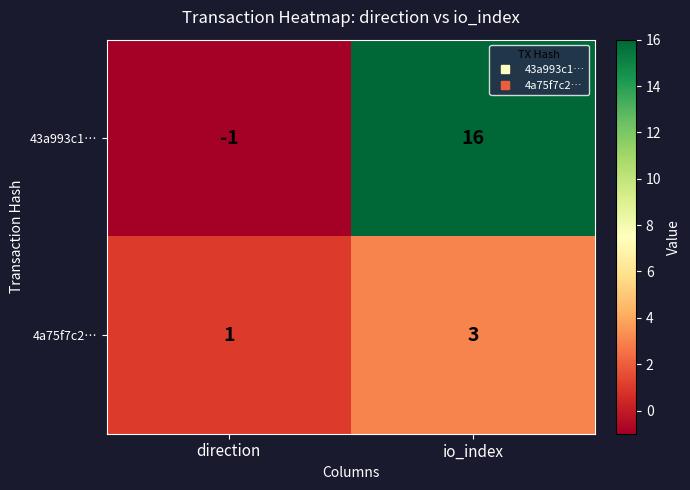

Reading left to right, extract all data points from this chart.

43a993c1…: direction=-1	io_index=16
4a75f7c2…: direction=1	io_index=3